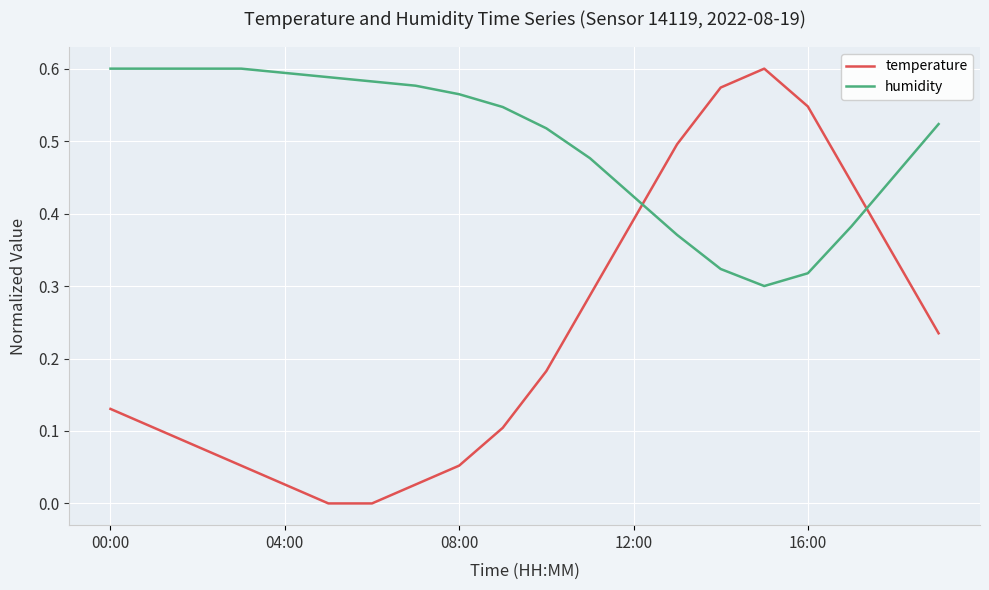

List the series in order of their overall mean, highest first.

humidity, temperature